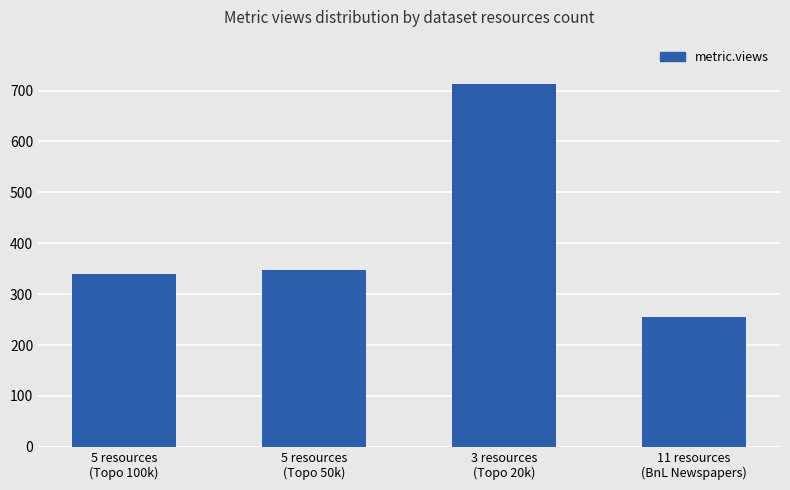

What is the value of the 2nd bar from the left?

348